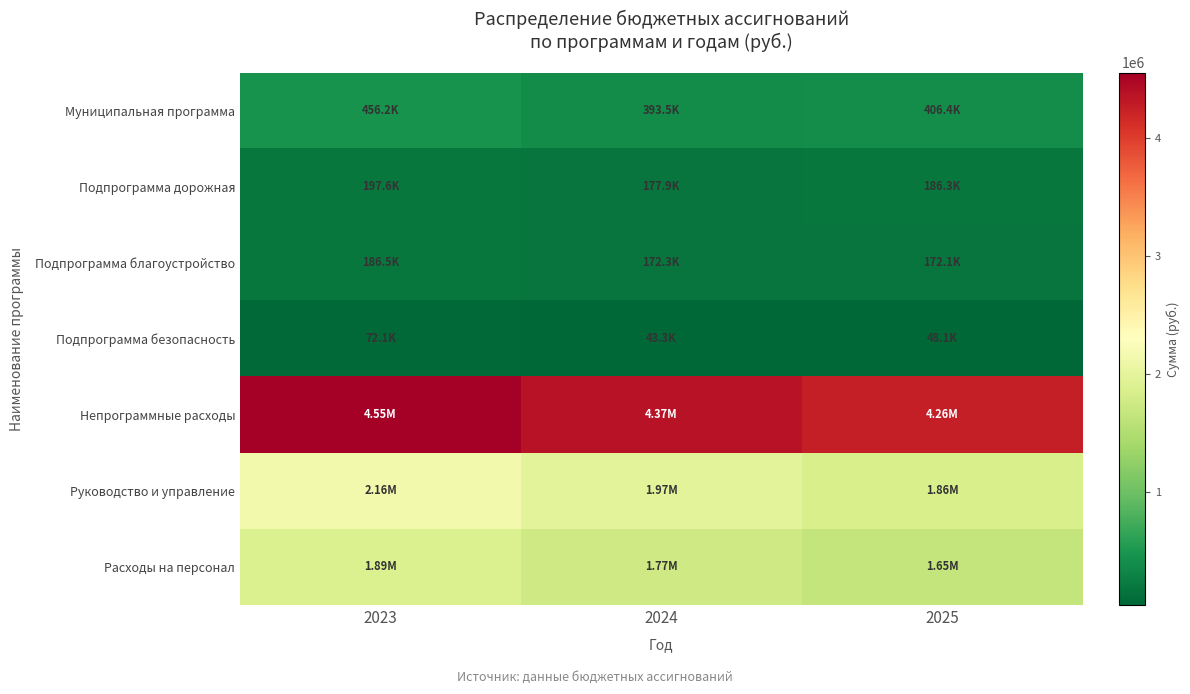

List the series in order of their peak value, lowest first.

Подпрограмма безопасность, Подпрограмма благоустройство, Подпрограмма дорожная, Муниципальная программа, Расходы на персонал, Руководство и управление, Непрограммные расходы